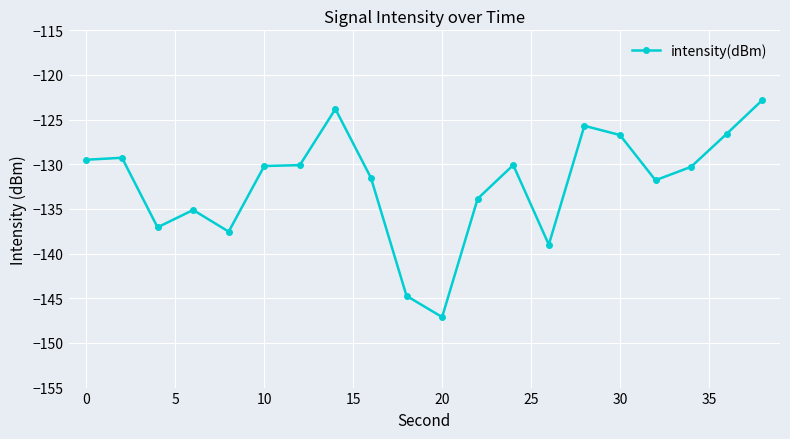

Is this an area chart (filled region under the line)?

No